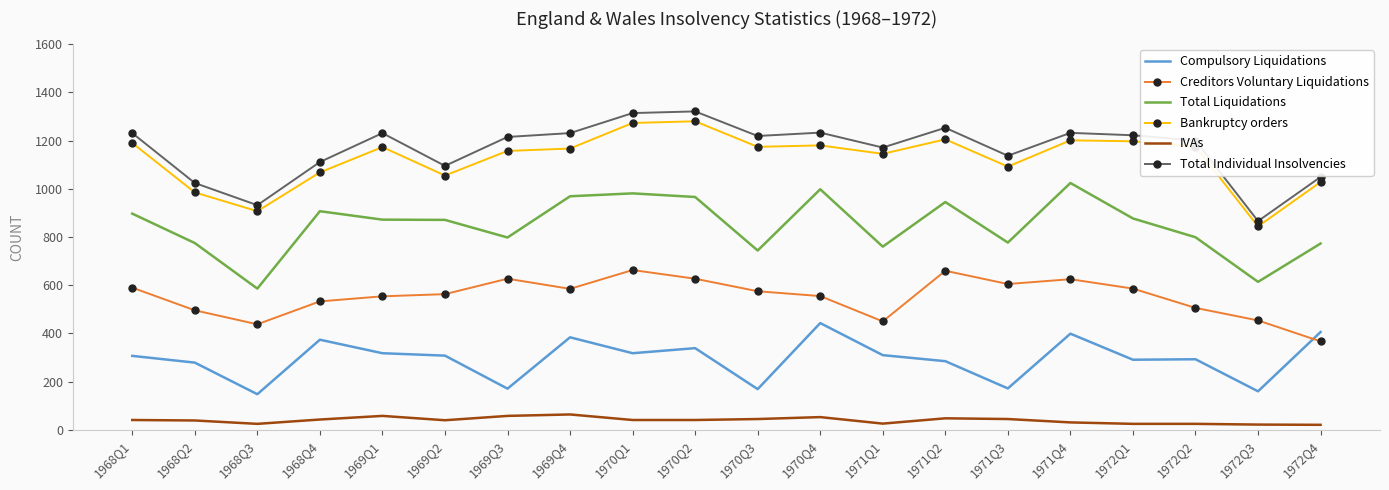

True or false: Compulsory Liquidations and Total Individual Insolvencies cross at least once.

False